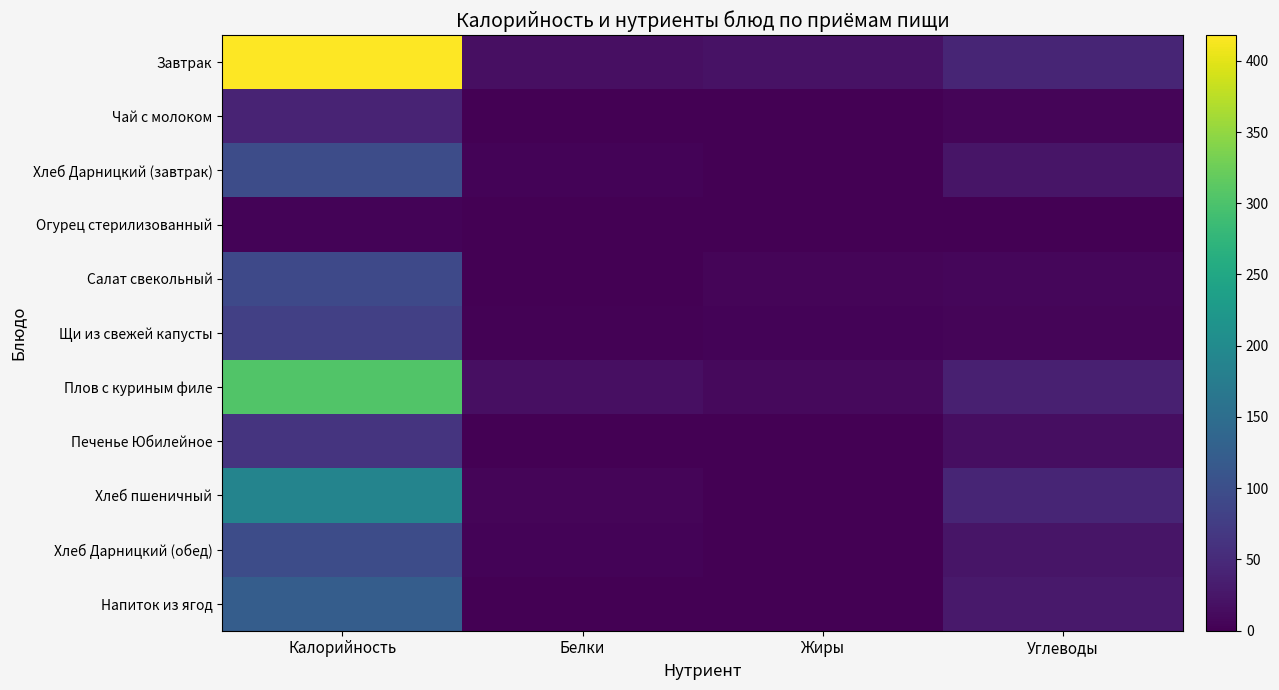

What is the spread (max minus min) of values at Белки?

16.8